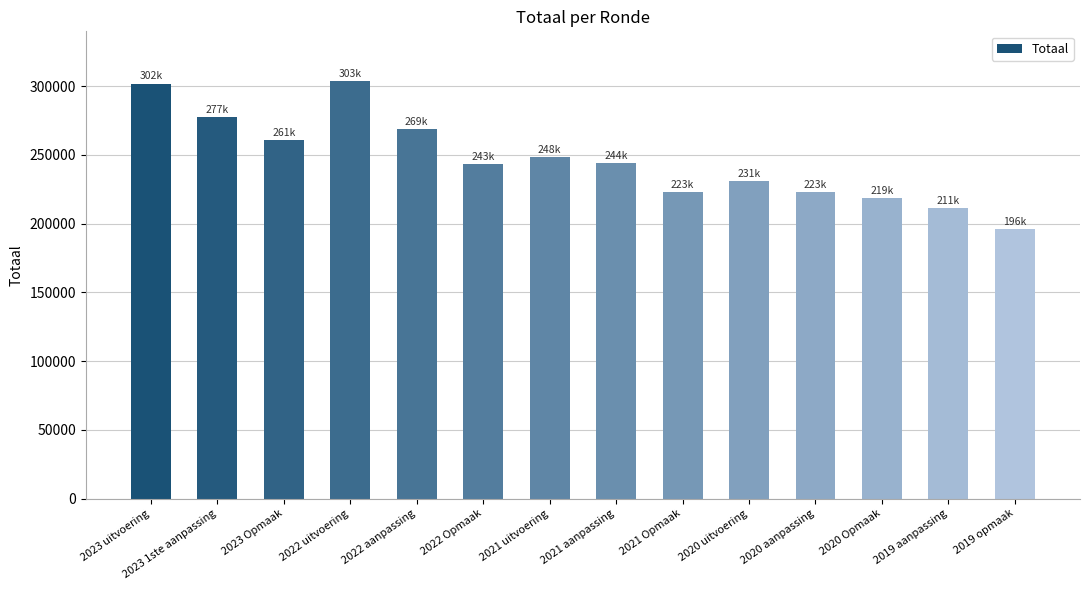

What is the label of the 6th bar from the right?

2021 Opmaak